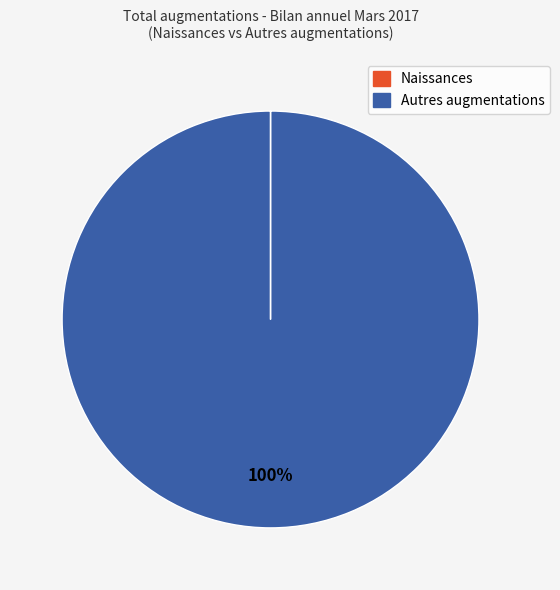

To the nearest percent, what portion does Autres augmentations represent?

100%